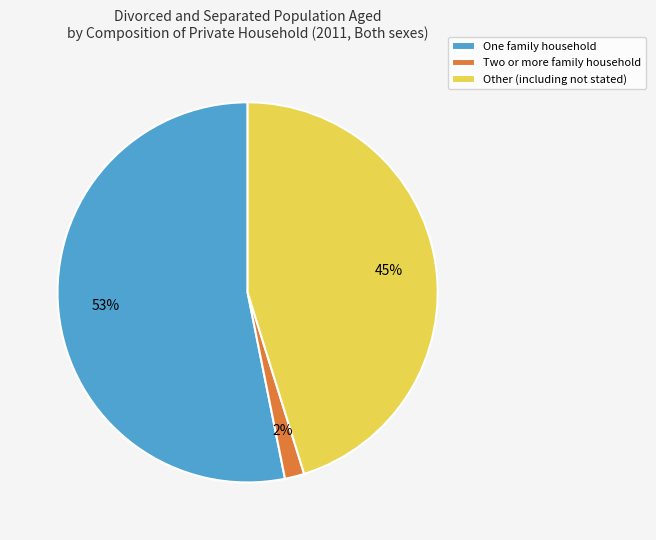

How many slices are in this pie chart?

3